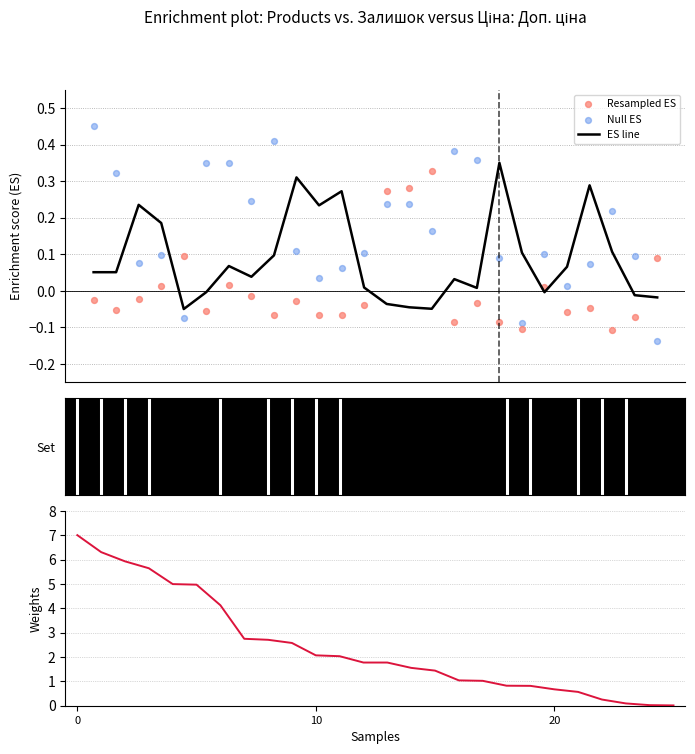

Which series has the largest Y range (max minus min)?

Weights